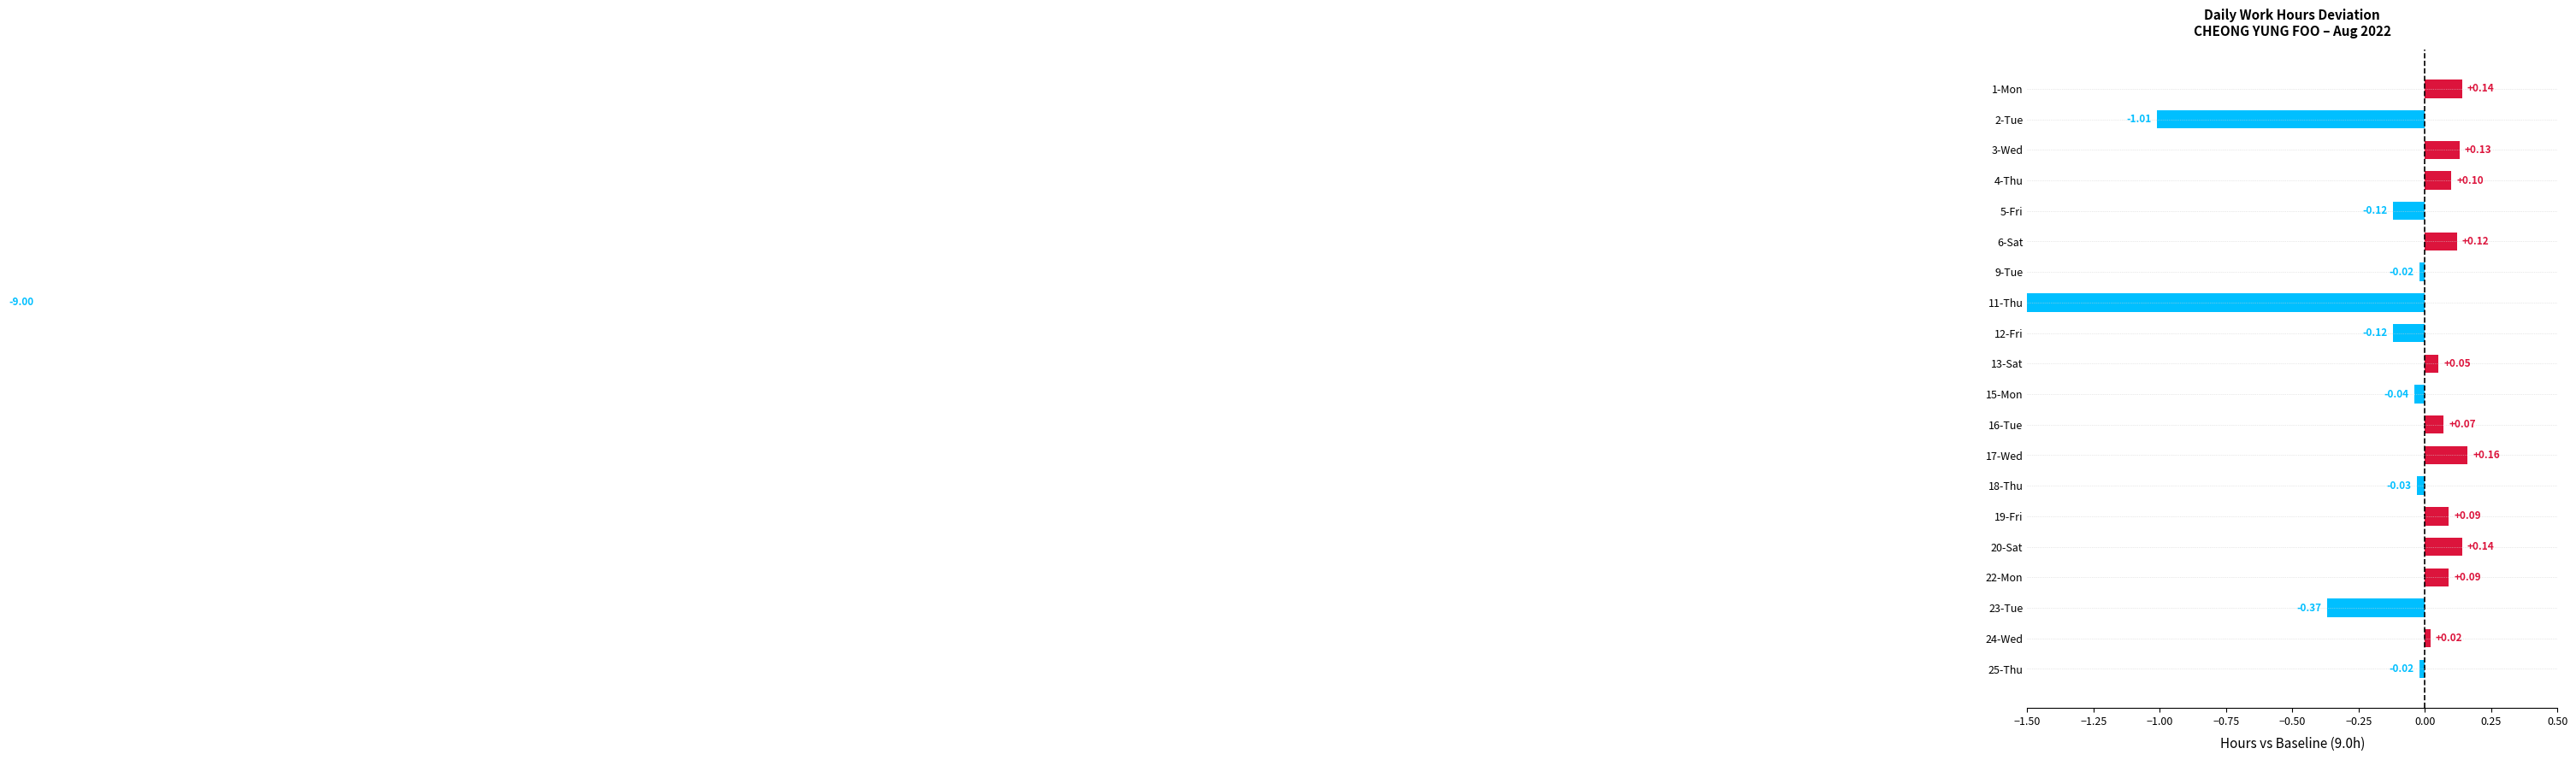

How many values are below zero?

9